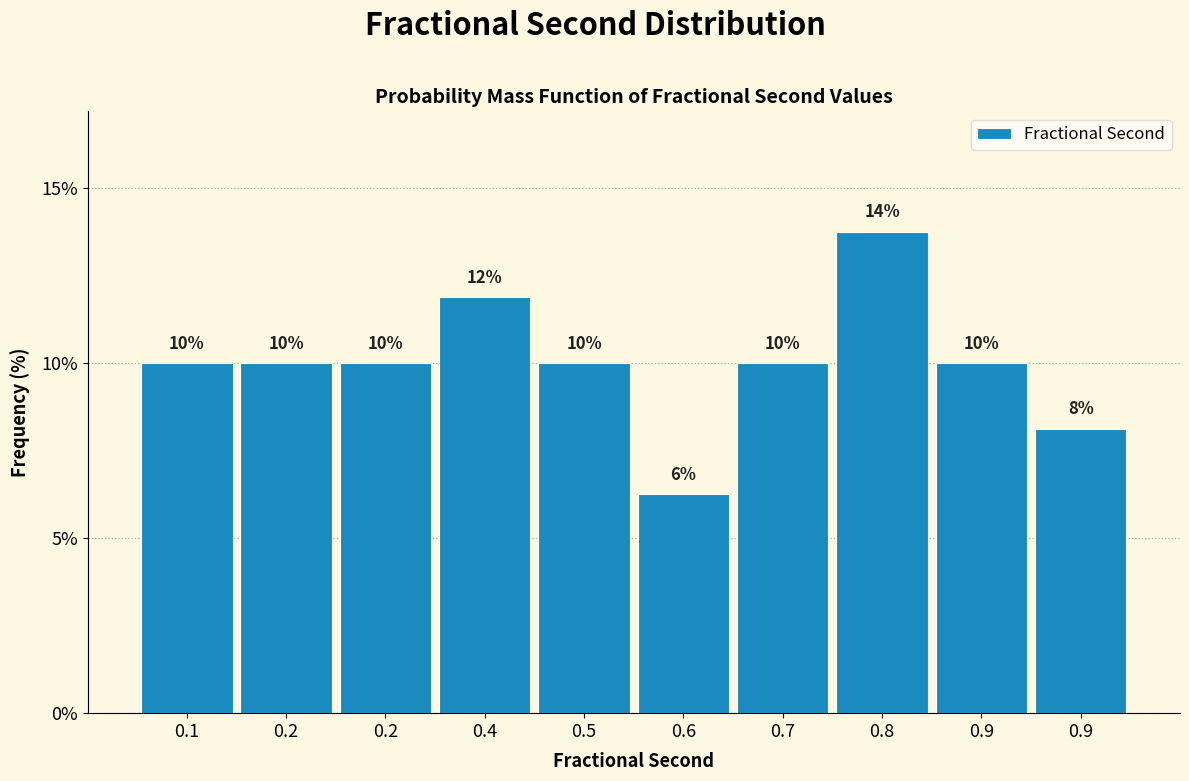

Does the chart contain any negative values?

No